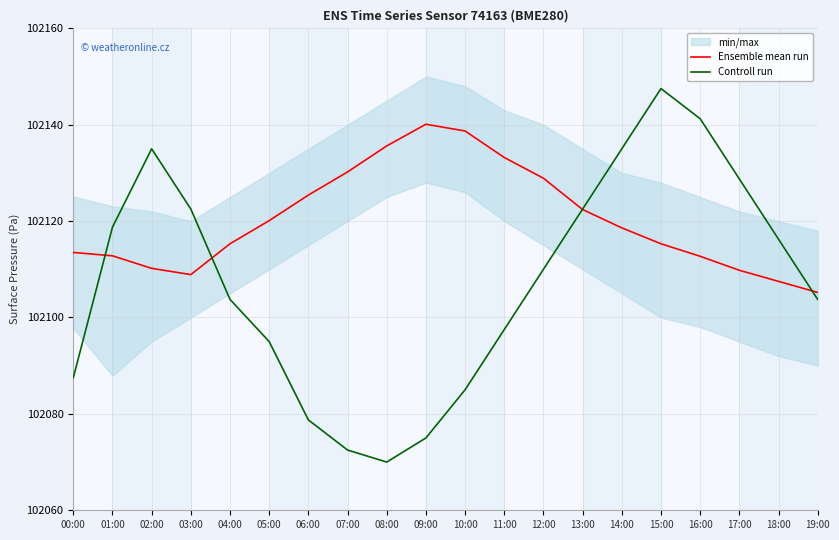

What is the difference between the Ensemble mean run values at 04:00 and 02:00?

5.1